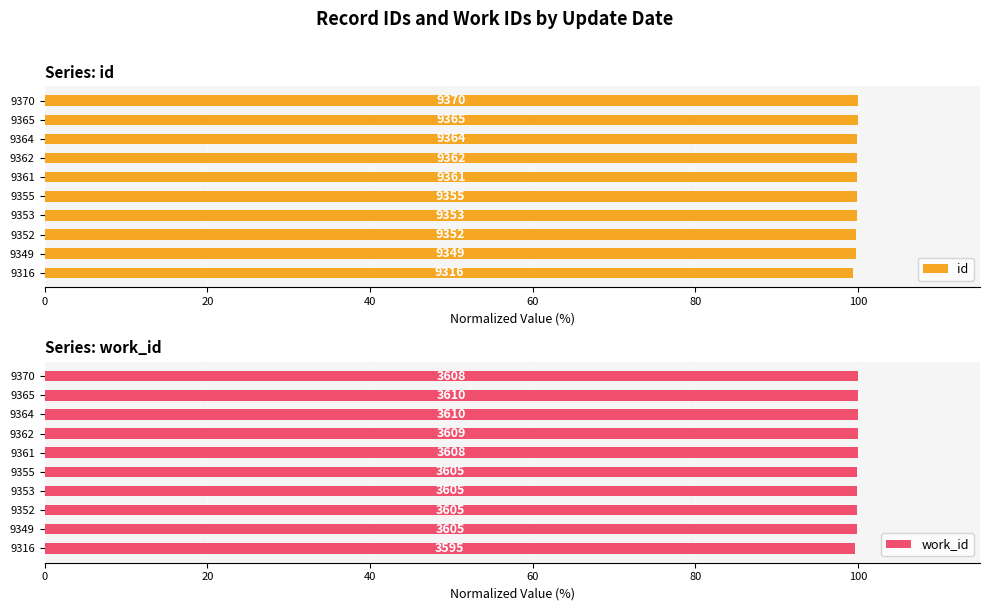

What is the difference between the highest and lowest values at 9316?

0.2